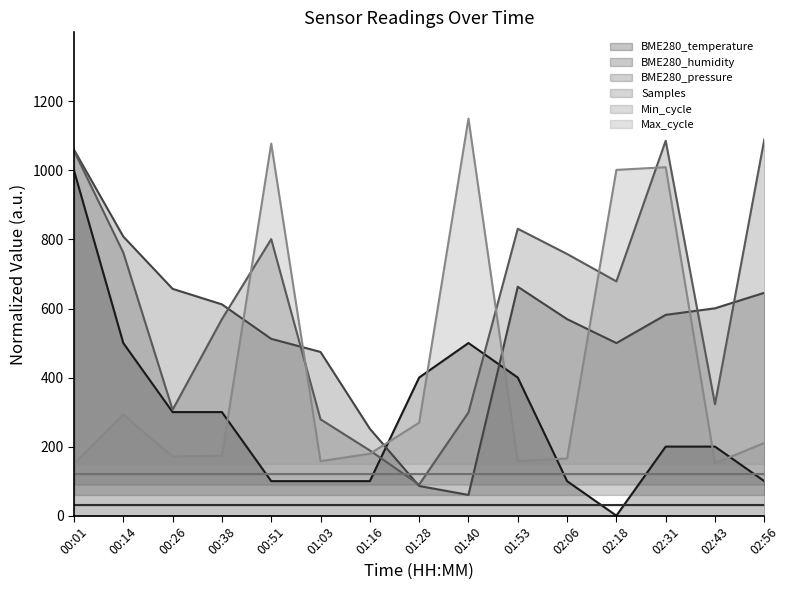

Which series has the largest total across all categories?

Samples